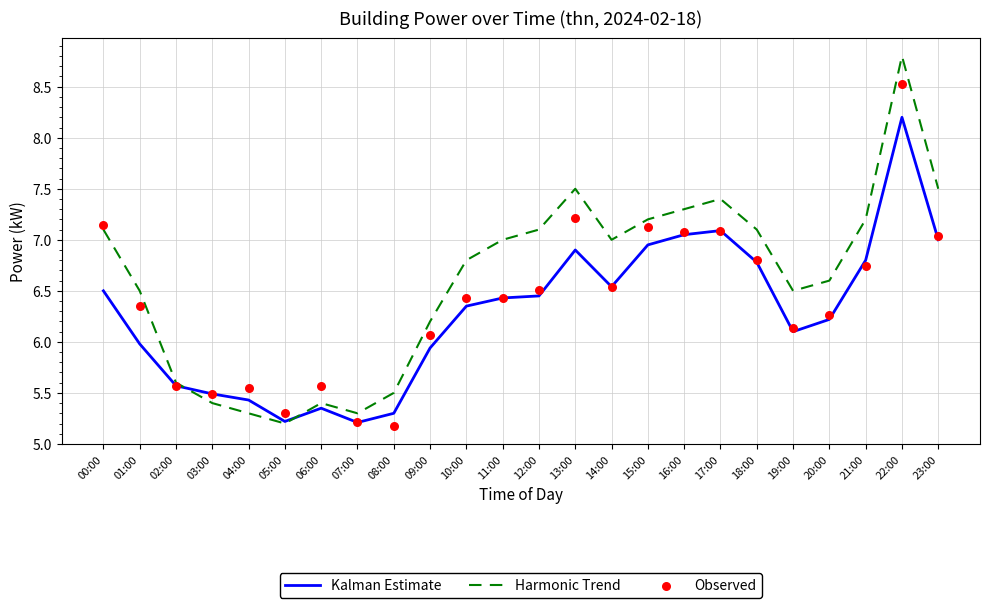

Is the value of Harmonic Trend at 10:00 greater than the value of Kalman Estimate at 19:00?

Yes